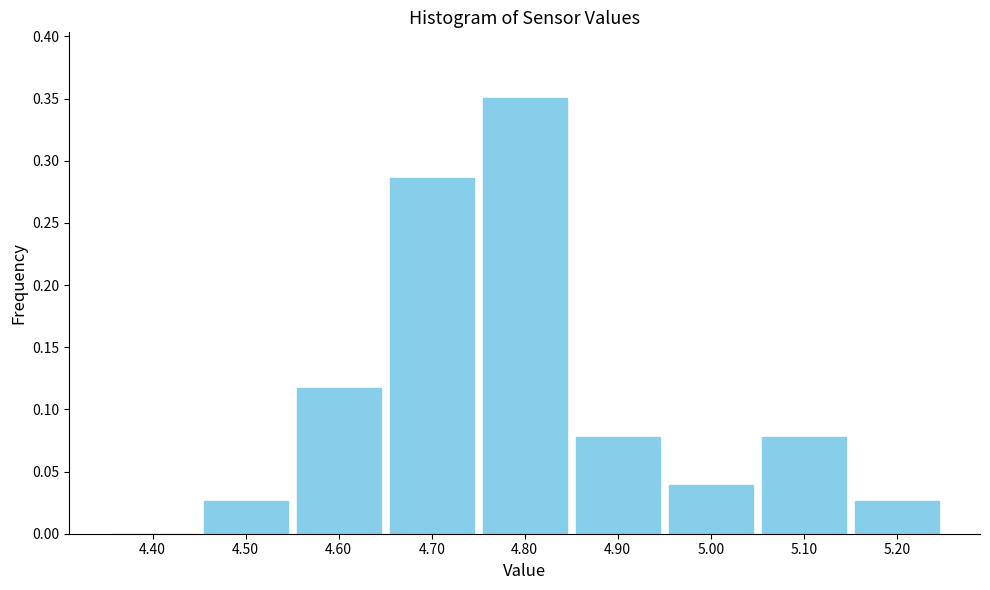

What is the sum of all values?

1.0